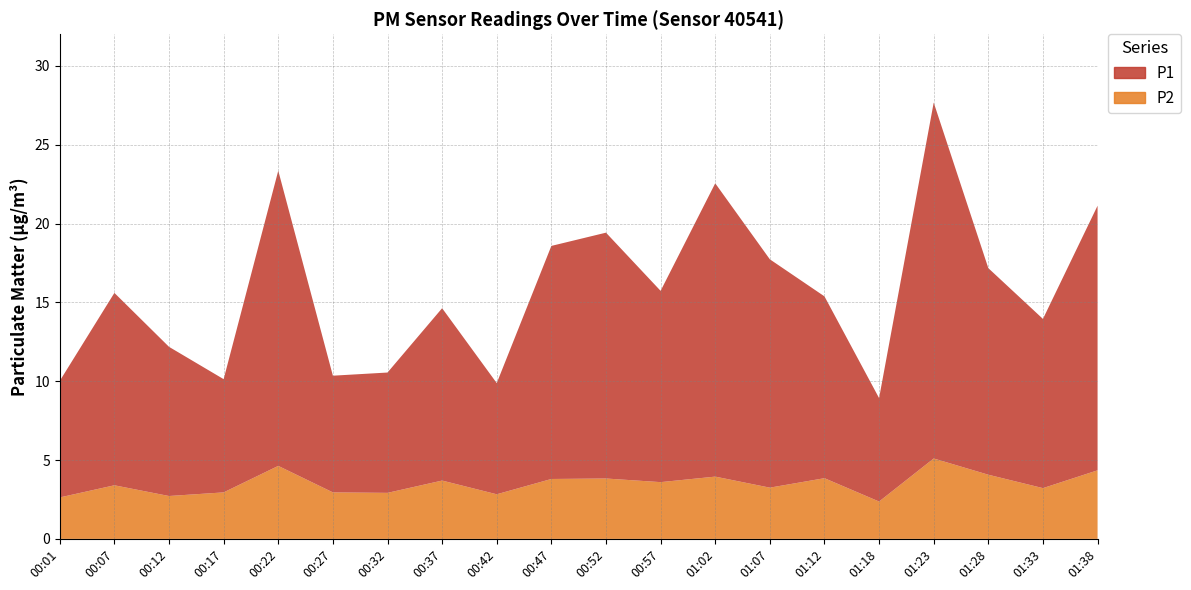

Reading right to left, extract all data points from this chart.

P1: 01:38=21.1	01:33=13.9	01:28=17.2	01:23=27.7	01:18=8.9	01:12=15.4	01:07=17.7	01:02=22.6	00:57=15.7	00:52=19.4	00:47=18.6	00:42=9.9	00:37=14.6	00:32=10.6	00:27=10.3	00:22=23.4	00:17=10.1	00:12=12.2	00:07=15.6	00:01=10.0
P2: 01:38=4.3	01:33=3.2	01:28=4.1	01:23=5.1	01:18=2.4	01:12=3.9	01:07=3.2	01:02=4.0	00:57=3.6	00:52=3.8	00:47=3.8	00:42=2.8	00:37=3.7	00:32=2.9	00:27=3.0	00:22=4.6	00:17=3.0	00:12=2.7	00:07=3.4	00:01=2.6